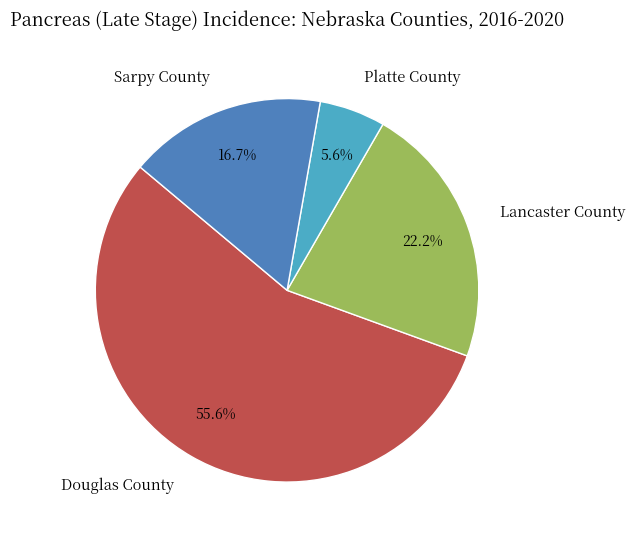

To the nearest percent, what is the average slice percentage?

25%